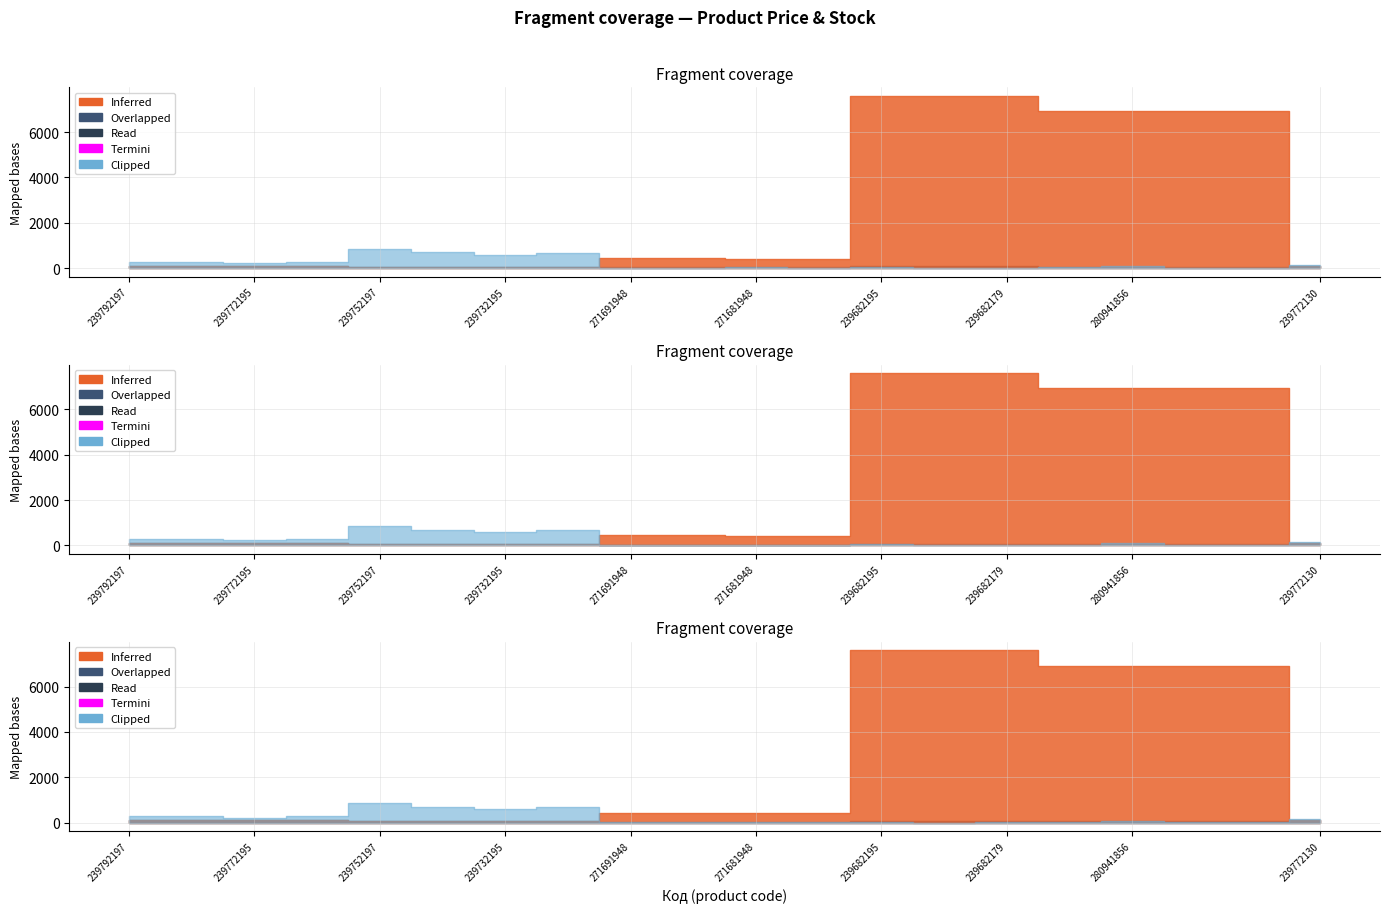

At which label does Залишок reach its peak?

239752197